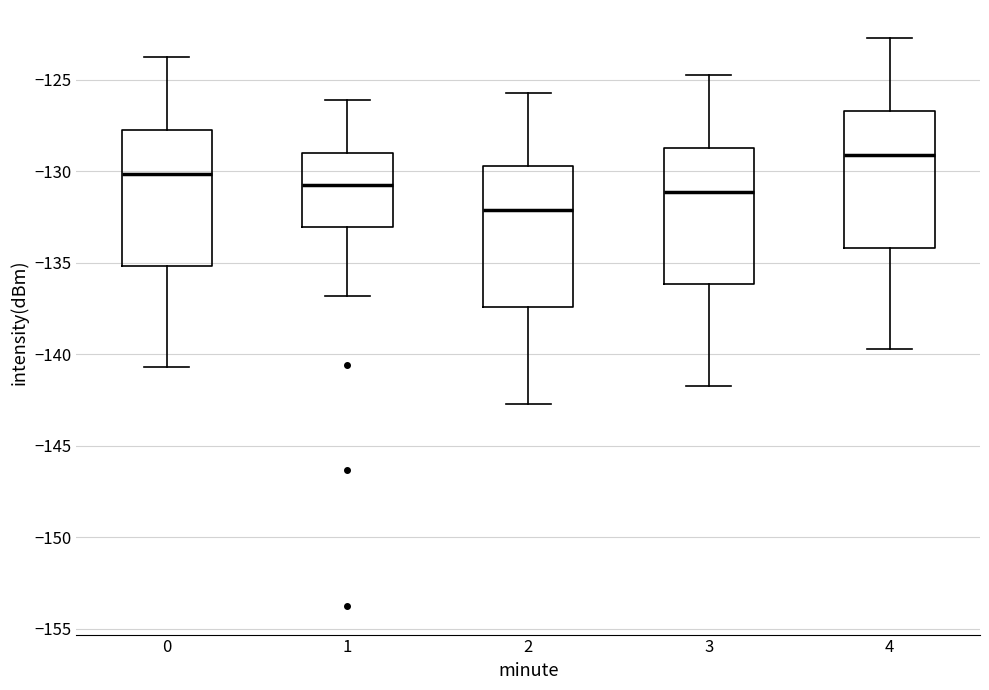

Which box's median line is the lowest?

2